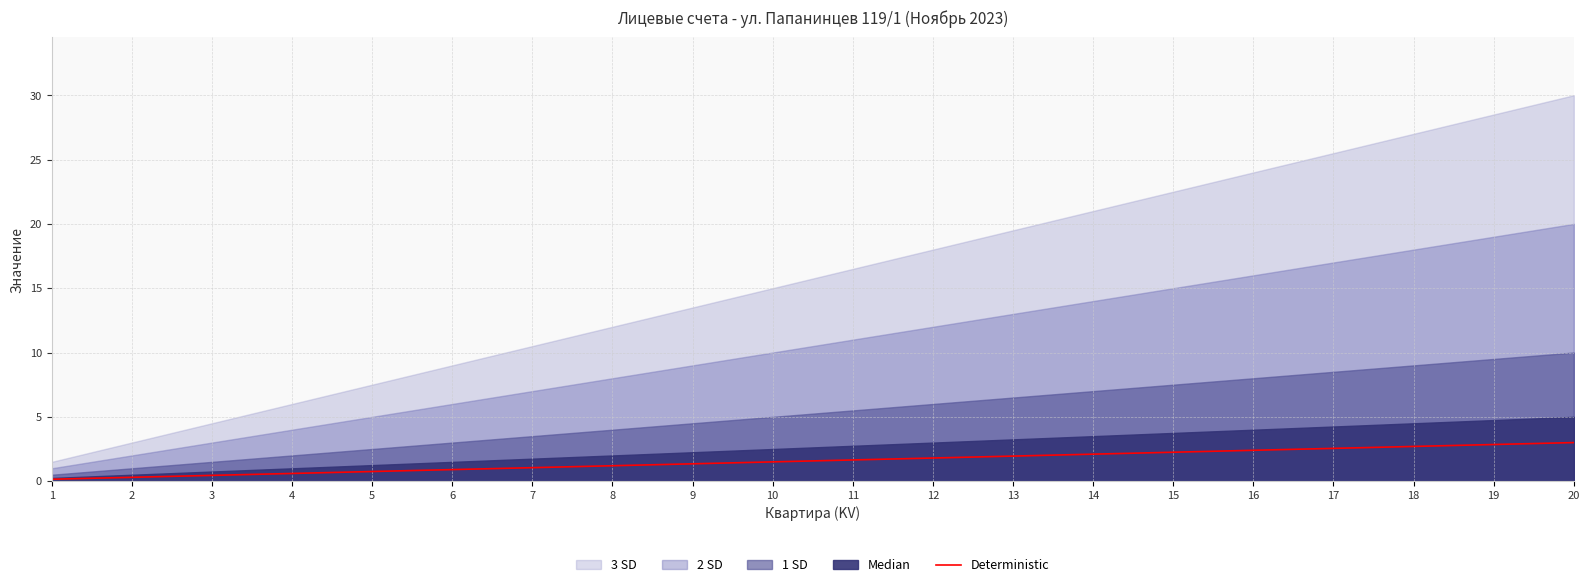

Reading left to right, list all the values displayed in this chart.

1=0.1	2=0.3	3=0.4	4=0.6	5=0.8	6=0.9	7=1.1	8=1.2	9=1.3	10=1.5	11=1.6	12=1.8	13=1.9	14=2.1	15=2.2	16=2.4	17=2.5	18=2.7	19=2.9	20=3.0